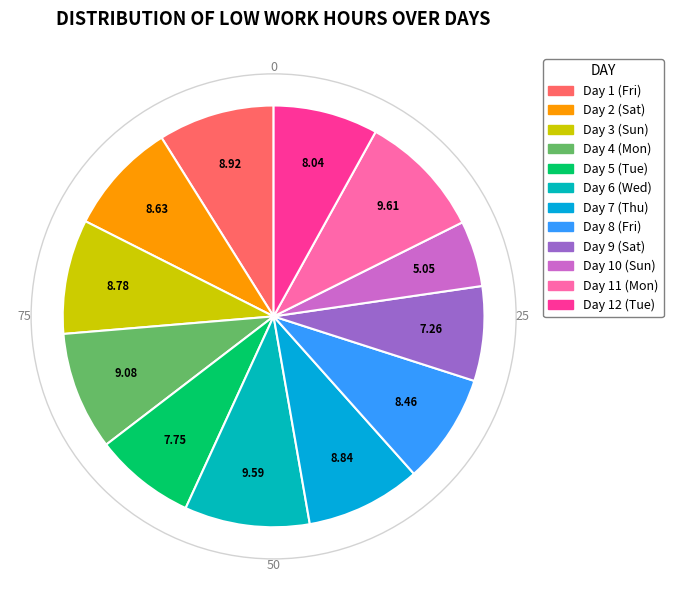

To the nearest percent, what is the difference between the Day 5 (Tue) and Day 8 (Fri) slice percentages?

1%